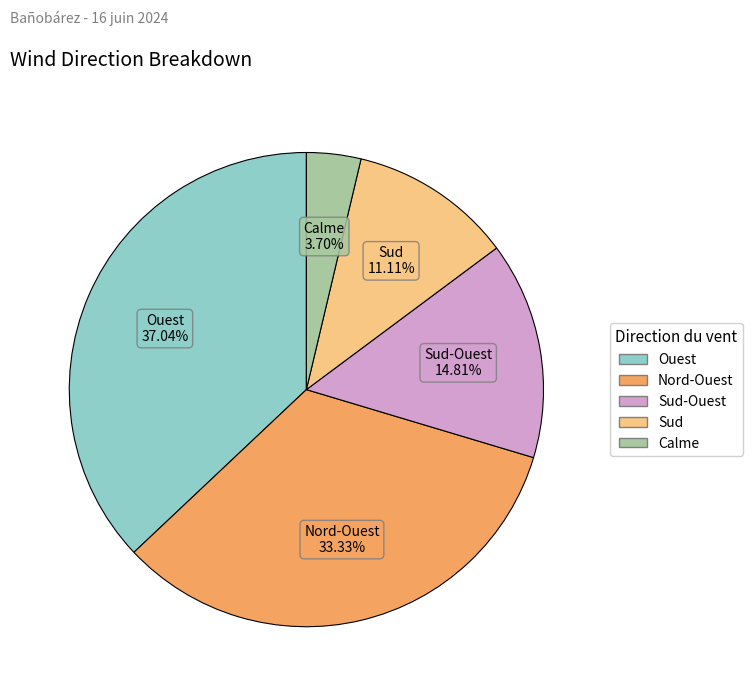

Is there any slice that represents more than half of the pie?

No